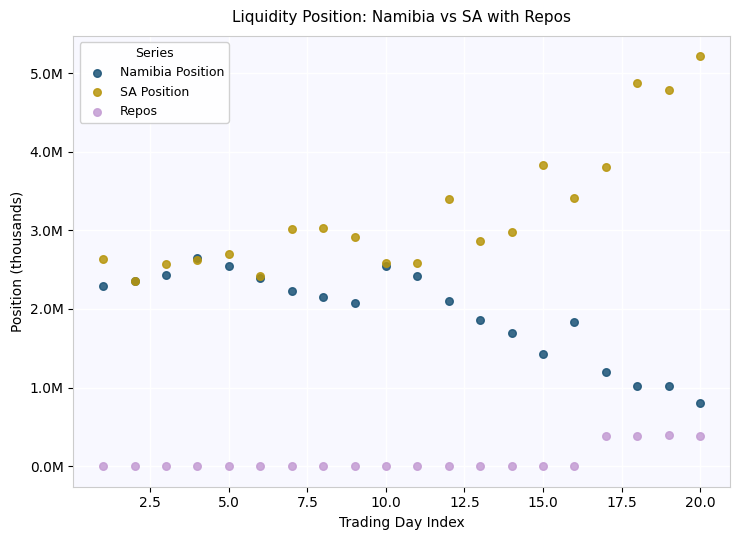

Which series reaches the maximum Y coordinate?

SA Position